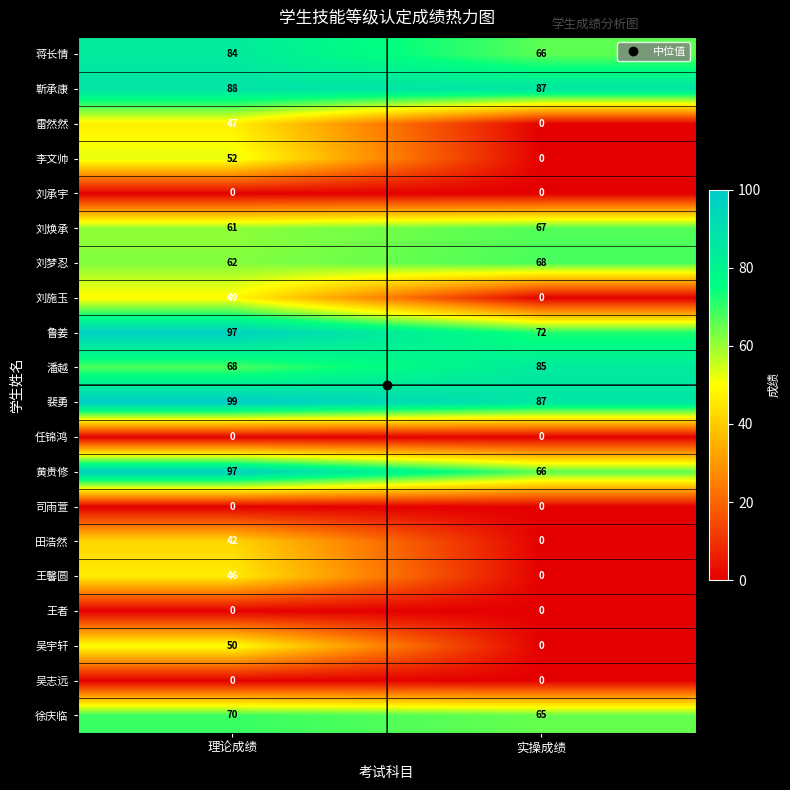

Count the number of data series in this chart.

20